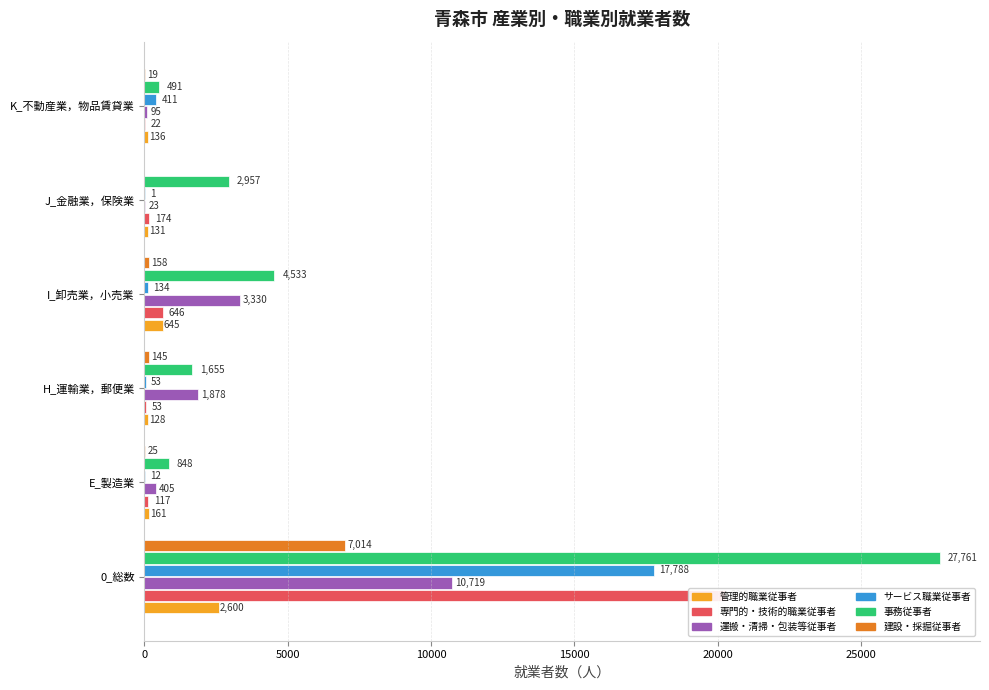

Is it true that 運搬・清掃・包装等従事者 equals 5814 at 0_総数?

False